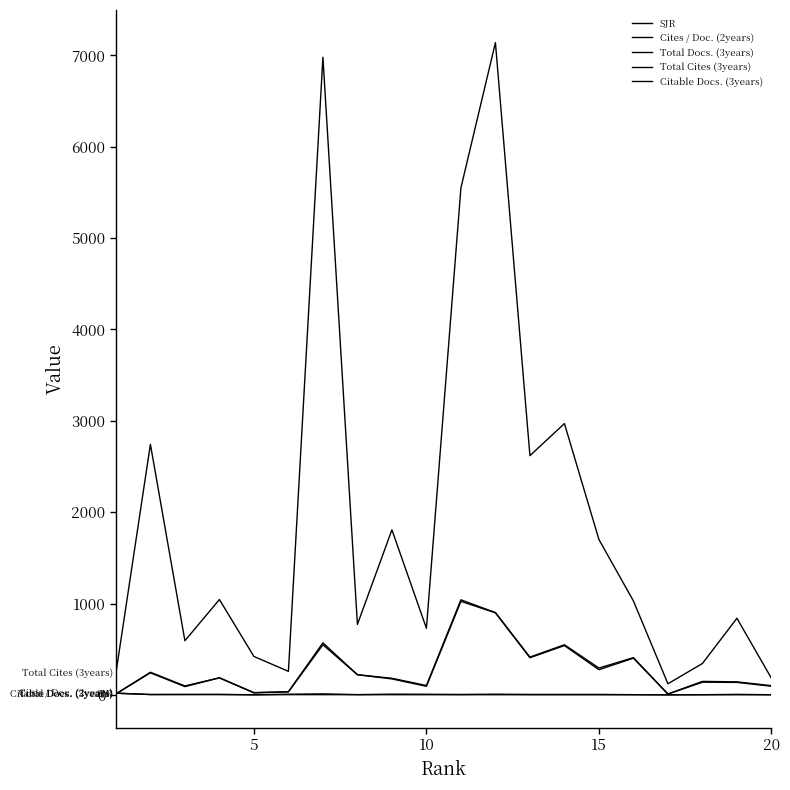

How many lines are shown in the chart?

5